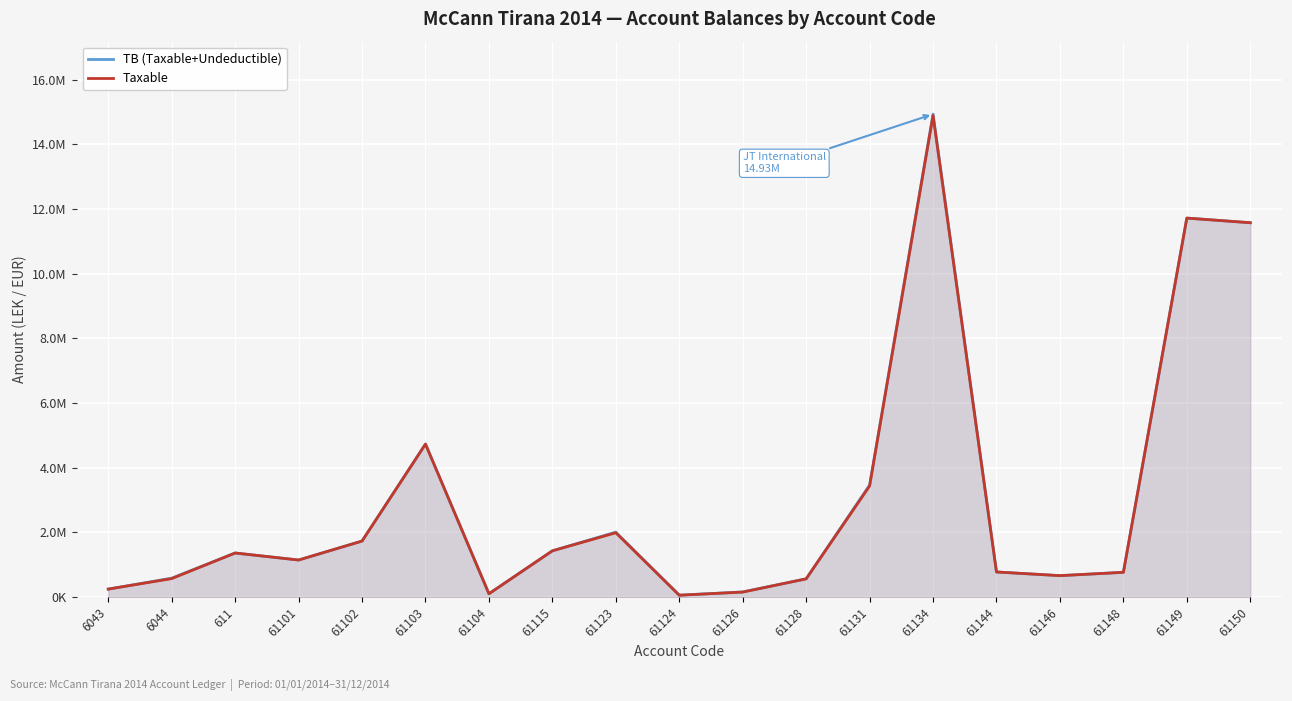

True or false: Taxable and TB (Taxable+Undeductible) intersect in this chart.

False